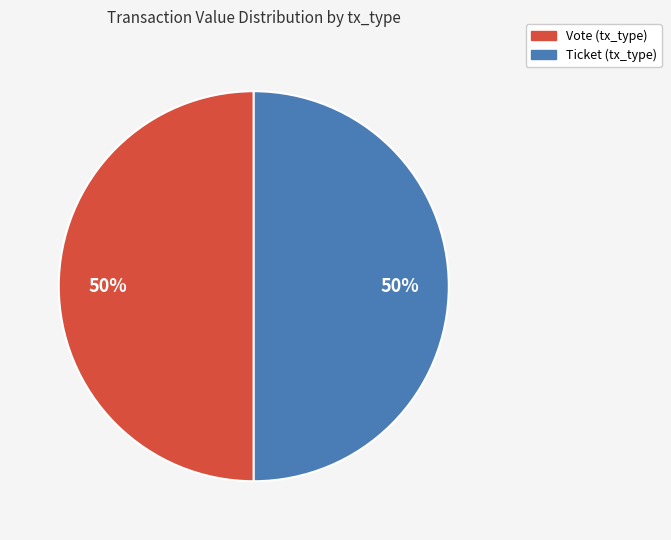

How many slices are in this pie chart?

2